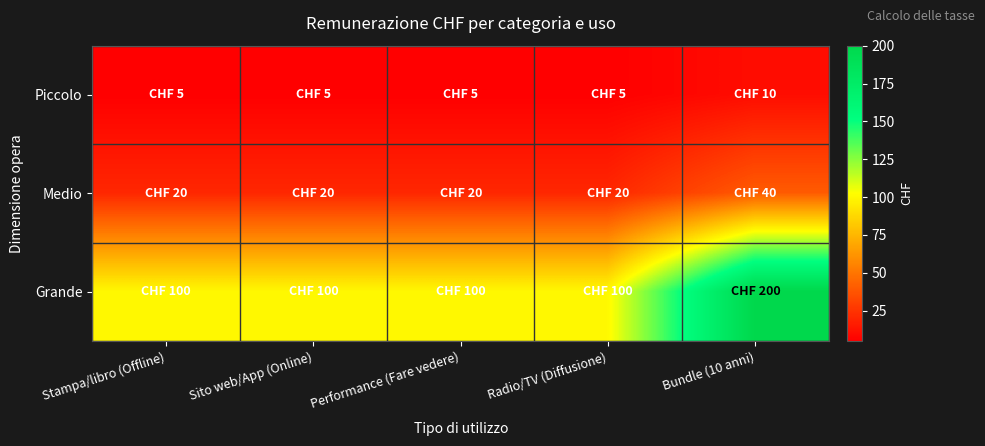

Reading left to right, extract all data points from this chart.

Piccolo: Stampa/libro (Offline)=5	Sito web/App (Online)=5	Performance (Fare vedere)=5	Radio/TV (Diffusione)=5	Bundle (10 anni)=10
Medio: Stampa/libro (Offline)=20	Sito web/App (Online)=20	Performance (Fare vedere)=20	Radio/TV (Diffusione)=20	Bundle (10 anni)=40
Grande: Stampa/libro (Offline)=100	Sito web/App (Online)=100	Performance (Fare vedere)=100	Radio/TV (Diffusione)=100	Bundle (10 anni)=200